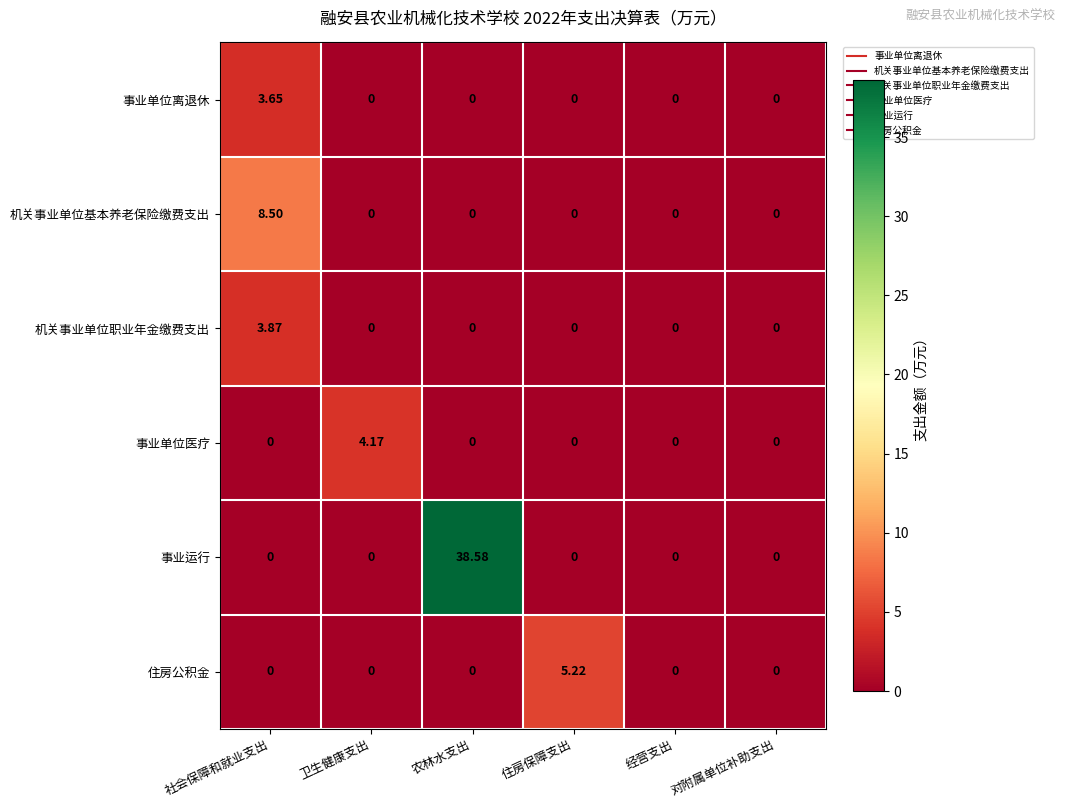

Which category has the highest value across all series?

农林水支出